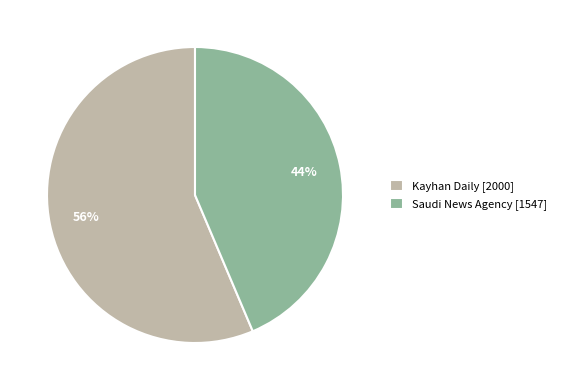

Rank the categories by value from lowest to highest.

Saudi News Agency, Kayhan Daily